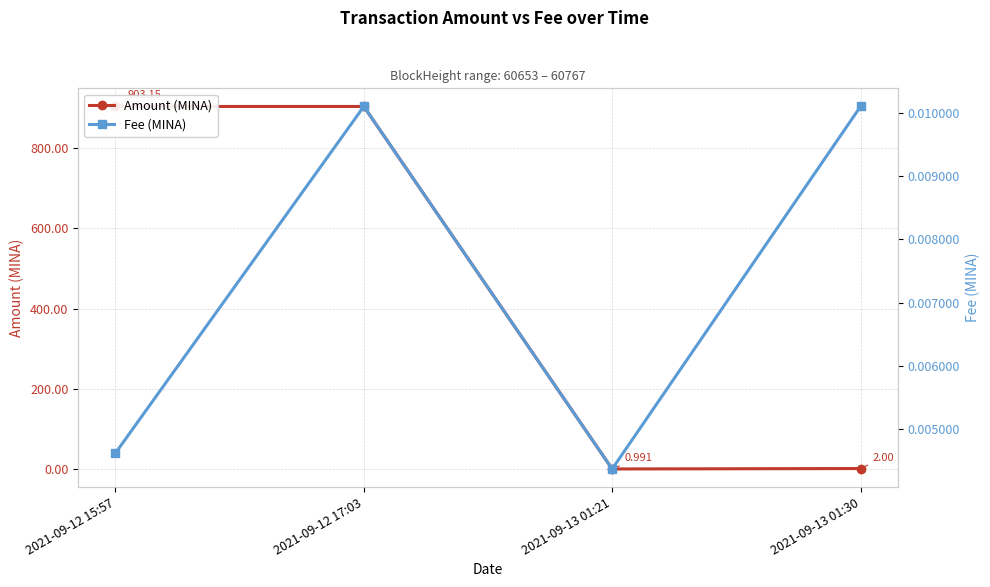

What is the label of the 1st point from the right?

2021-09-13 01:30